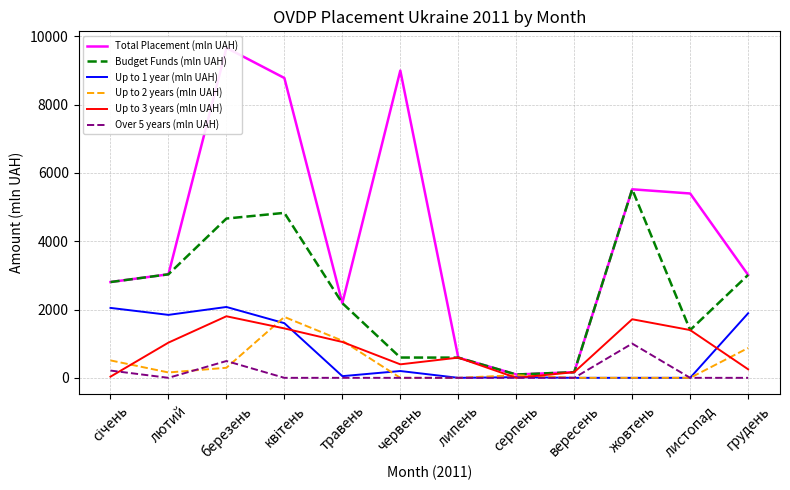

What is the value of the Up to 3 years (mln UAH) point at the 7th from the left?

591.9